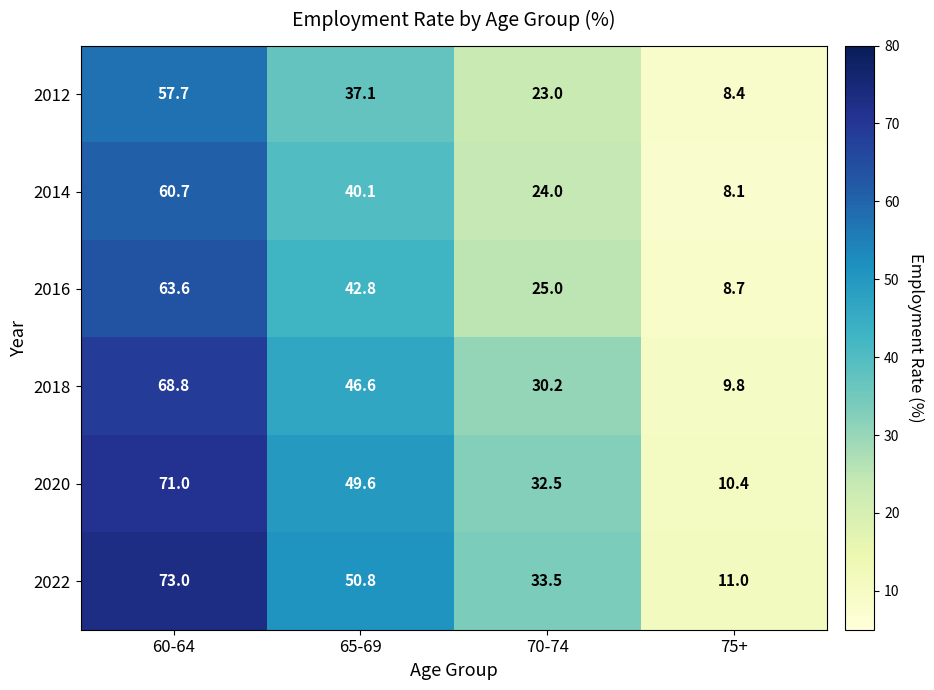

Reading right to left, transcribe all the data shown in this chart.

2012: 8.4	23.0	37.1	57.7
2014: 8.1	24.0	40.1	60.7
2016: 8.7	25.0	42.8	63.6
2018: 9.8	30.2	46.6	68.8
2020: 10.4	32.5	49.6	71.0
2022: 11.0	33.5	50.8	73.0